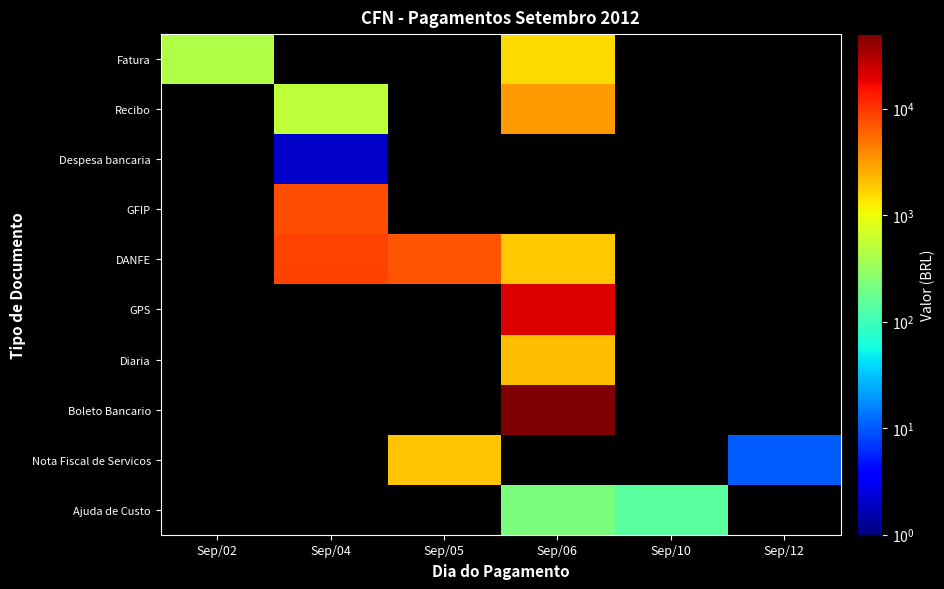

At how many categories does at least one series exceed 11241?

1